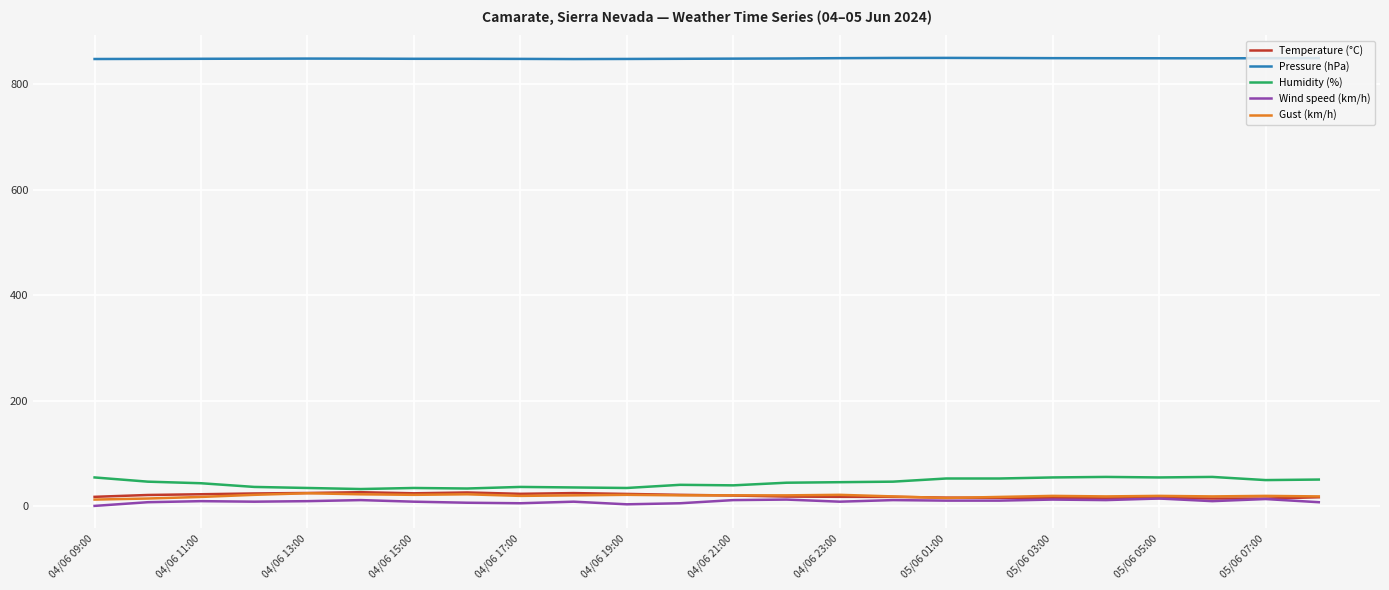

What is the average value of the Wind speed (km/h) series?

8.6